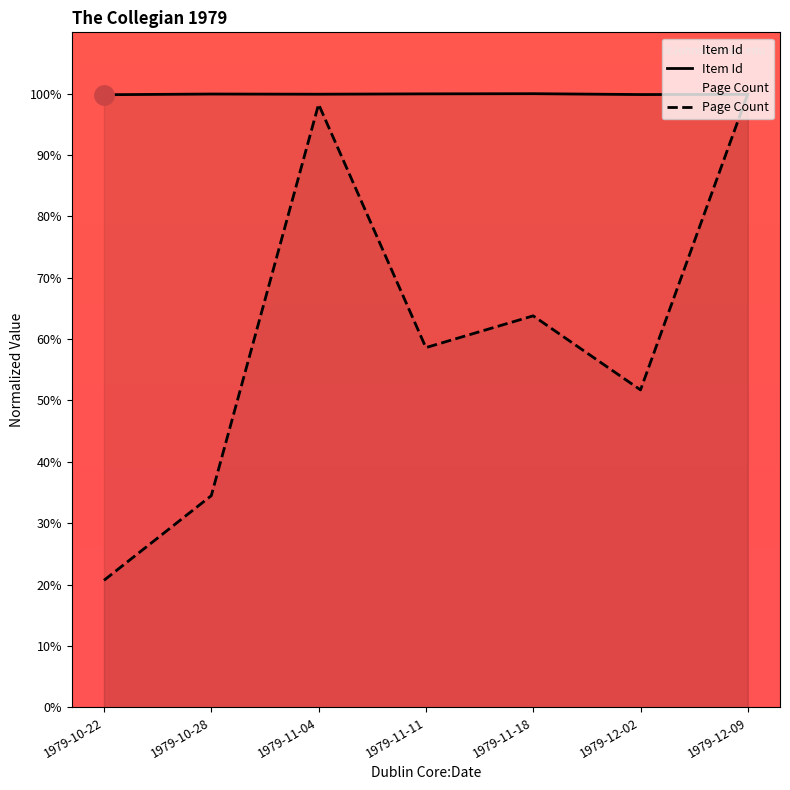

What is the label of the 5th point from the left?

1979-11-18